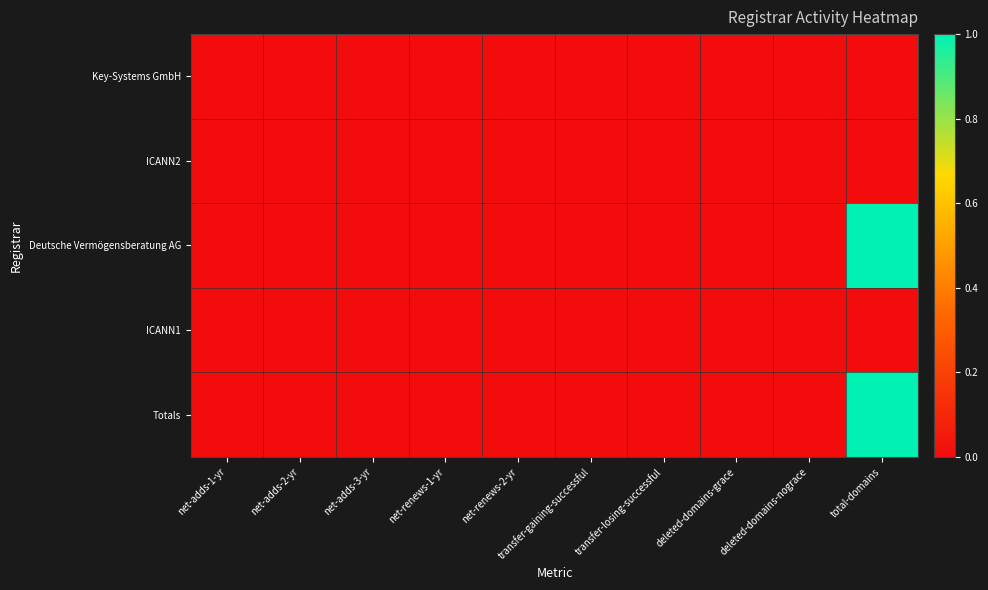

Reading left to right, transcribe all the data shown in this chart.

Key-Systems GmbH: net-adds-1-yr=0	net-adds-2-yr=0	net-adds-3-yr=0	net-renews-1-yr=0	net-renews-2-yr=0	transfer-gaining-successful=0	transfer-losing-successful=0	deleted-domains-grace=0	deleted-domains-nograce=0	total-domains=0
ICANN2: net-adds-1-yr=0	net-adds-2-yr=0	net-adds-3-yr=0	net-renews-1-yr=0	net-renews-2-yr=0	transfer-gaining-successful=0	transfer-losing-successful=0	deleted-domains-grace=0	deleted-domains-nograce=0	total-domains=0
Deutsche Vermögensberatung AG: net-adds-1-yr=0	net-adds-2-yr=0	net-adds-3-yr=0	net-renews-1-yr=0	net-renews-2-yr=0	transfer-gaining-successful=0	transfer-losing-successful=0	deleted-domains-grace=0	deleted-domains-nograce=0	total-domains=1
ICANN1: net-adds-1-yr=0	net-adds-2-yr=0	net-adds-3-yr=0	net-renews-1-yr=0	net-renews-2-yr=0	transfer-gaining-successful=0	transfer-losing-successful=0	deleted-domains-grace=0	deleted-domains-nograce=0	total-domains=0
Totals: net-adds-1-yr=0	net-adds-2-yr=0	net-adds-3-yr=0	net-renews-1-yr=0	net-renews-2-yr=0	transfer-gaining-successful=0	transfer-losing-successful=0	deleted-domains-grace=0	deleted-domains-nograce=0	total-domains=1